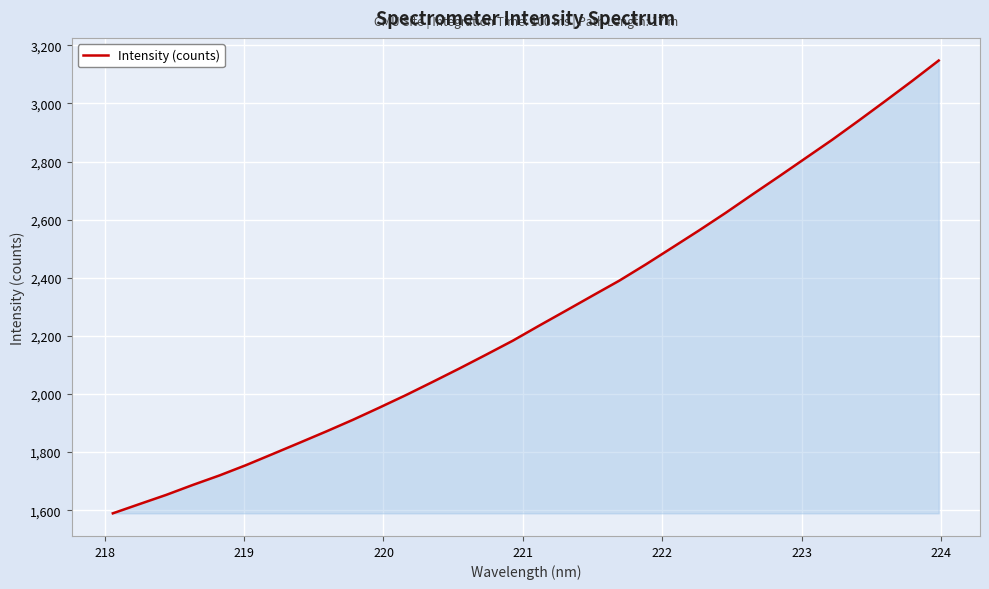

What is the maximum value shown in the chart?

3147.7